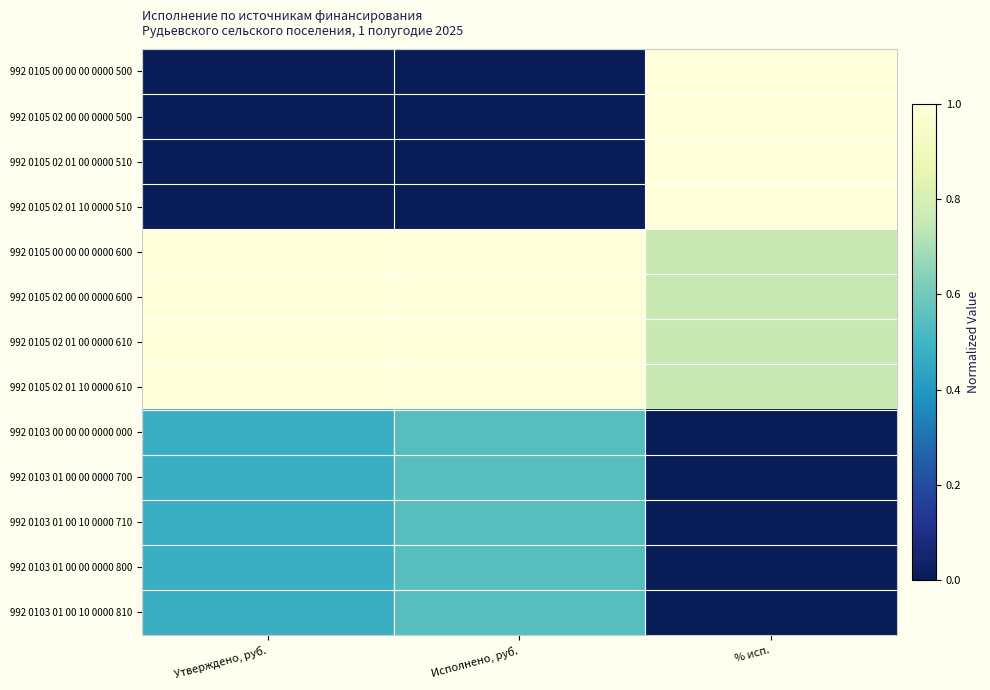

List the series in order of their peak value, lowest first.

992 0103 00 00 00 0000 000, 992 0103 01 00 00 0000 700, 992 0103 01 00 10 0000 710, 992 0103 01 00 00 0000 800, 992 0103 01 00 10 0000 810, 992 0105 00 00 00 0000 500, 992 0105 02 00 00 0000 500, 992 0105 02 01 00 0000 510, 992 0105 02 01 10 0000 510, 992 0105 00 00 00 0000 600, 992 0105 02 00 00 0000 600, 992 0105 02 01 00 0000 610, 992 0105 02 01 10 0000 610